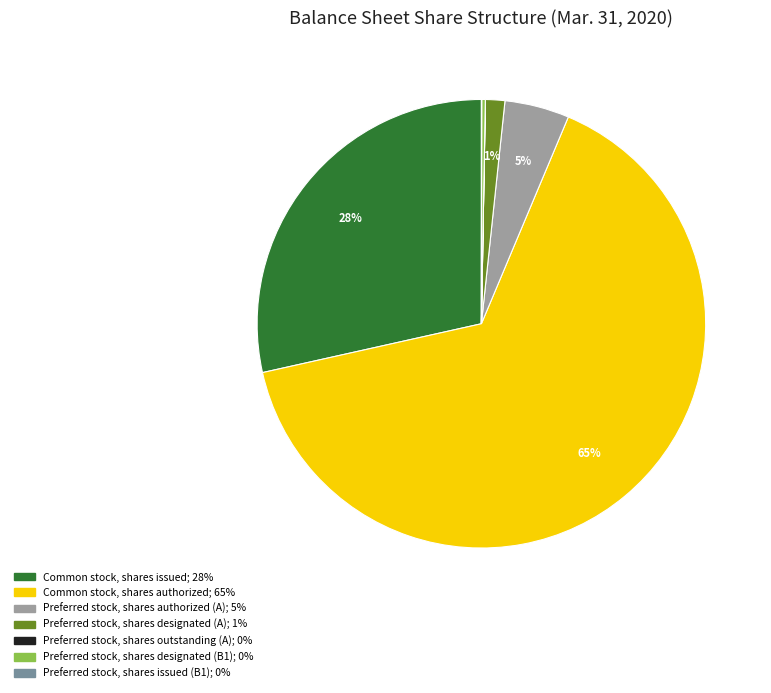

What is the largest slice in the pie chart?

Common stock, shares authorized